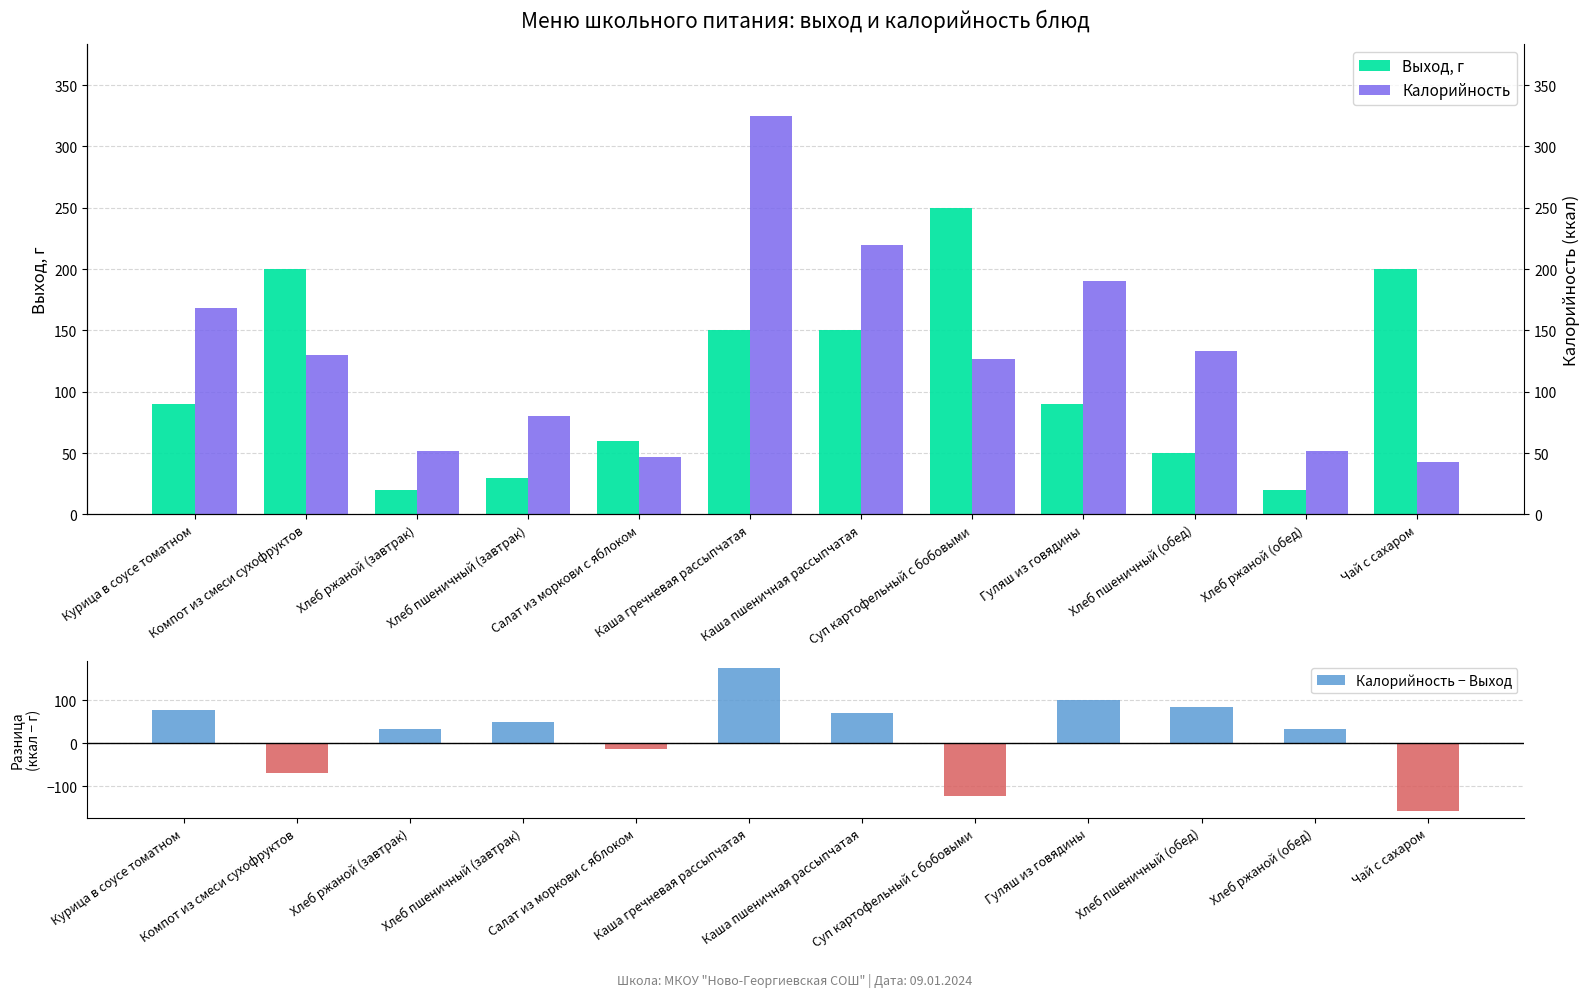

What is the maximum value for Выход, г?

250